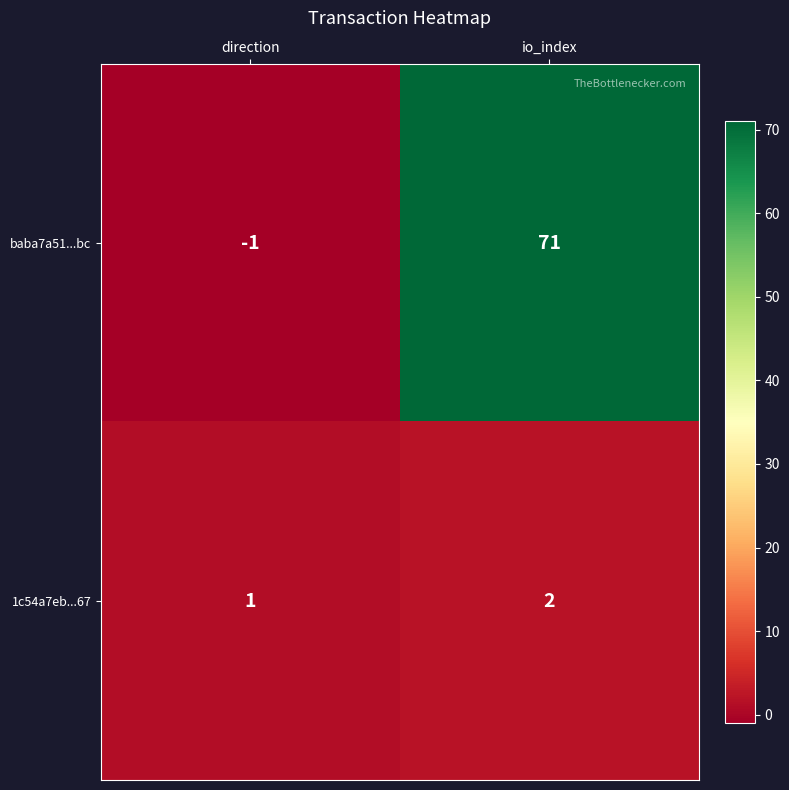

Reading left to right, extract all data points from this chart.

baba7a51...bc: -1	71
1c54a7eb...67: 1	2